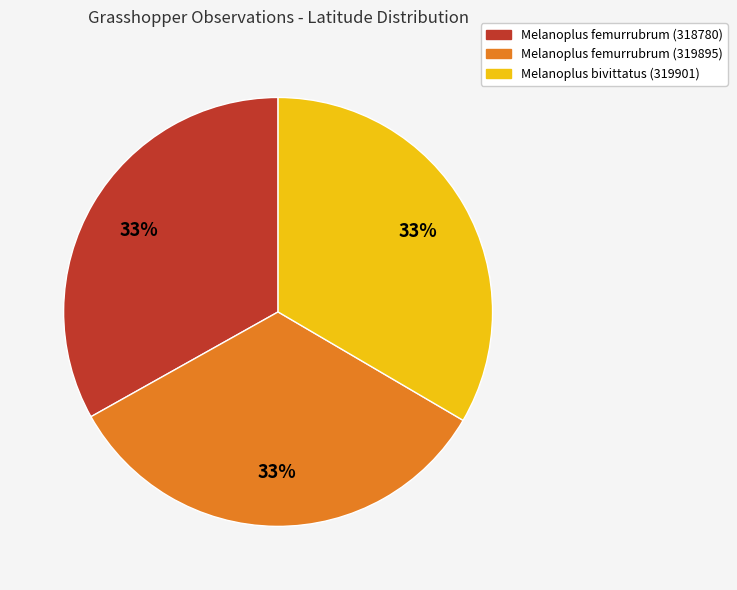

Is it true that Melanoplus femurrubrum (319895) is 33% of the pie?

True